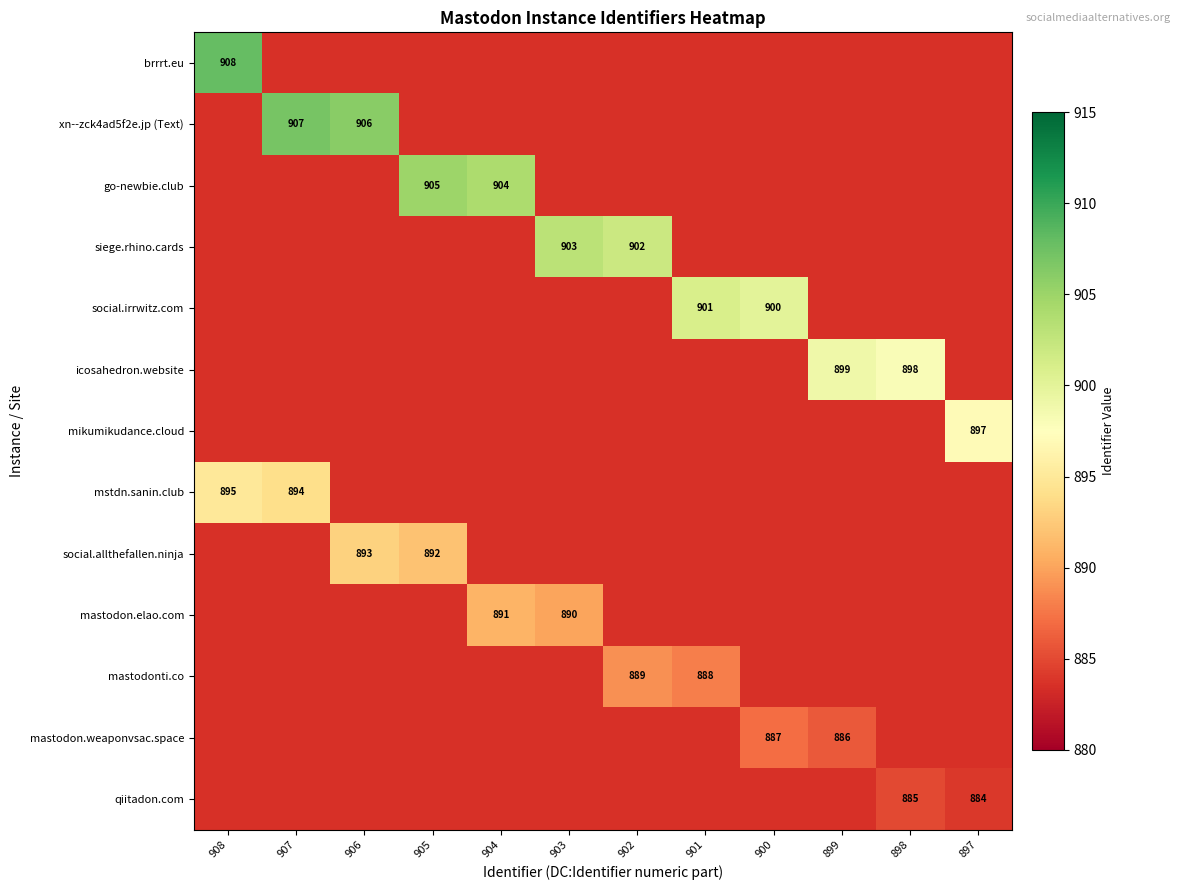

Is it true that siege.rhino.cards equals 903 at 903?

True